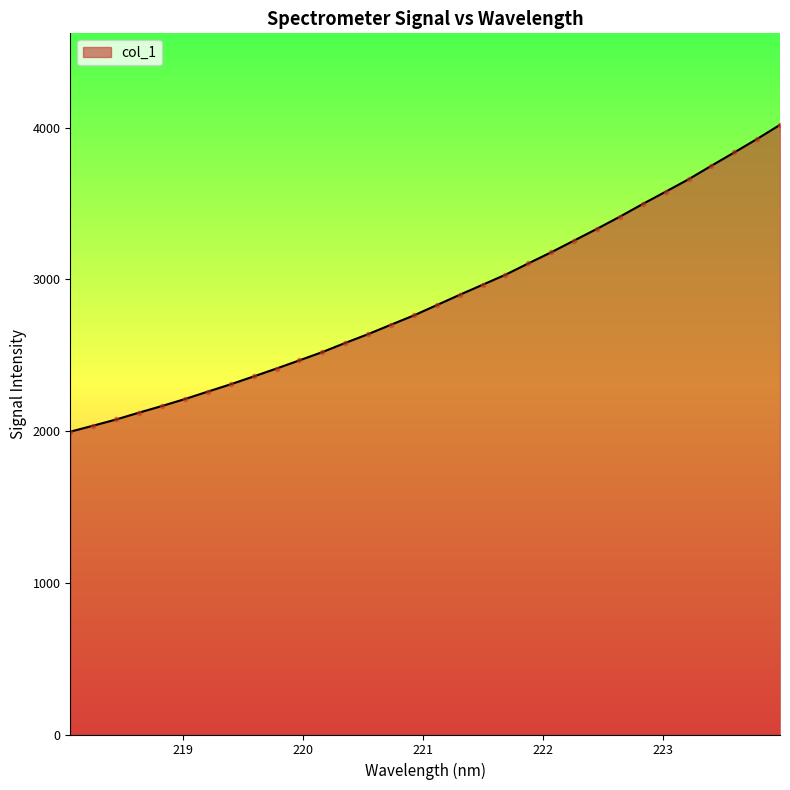

What is the smallest value displayed?

1996.6